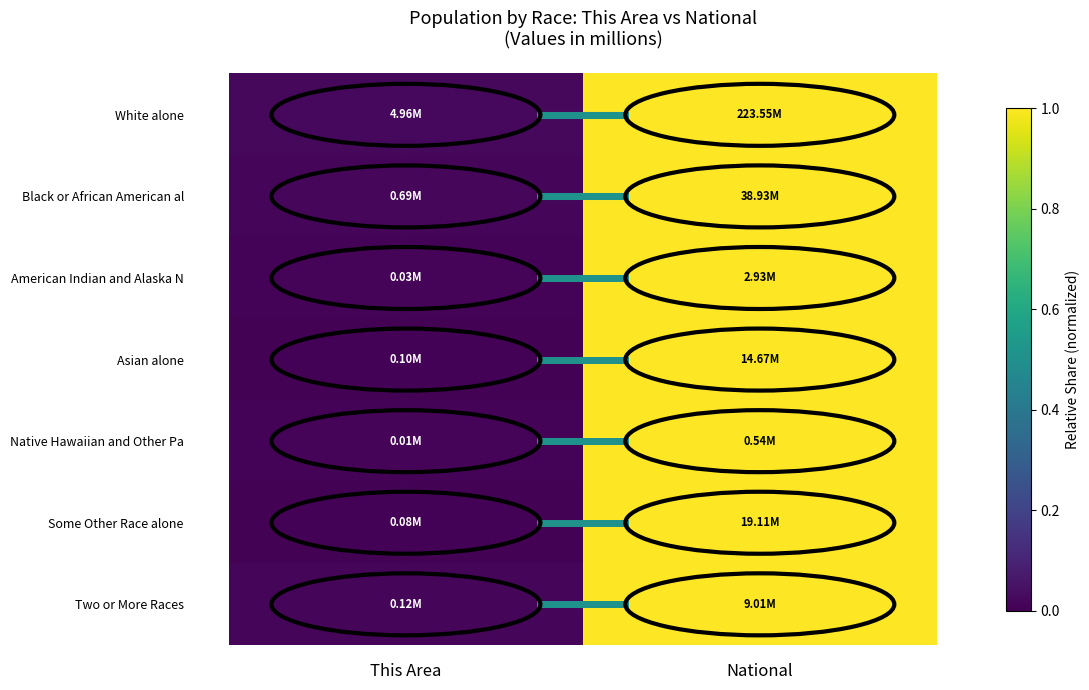

Reading left to right, list all the values displayed in this chart.

White alone: This Area=0.0	National=1.0
Black or African American al: This Area=0.0	National=1.0
American Indian and Alaska N: This Area=0.0	National=1.0
Asian alone: This Area=0.0	National=1.0
Native Hawaiian and Other Pa: This Area=0.0	National=1.0
Some Other Race alone: This Area=0.0	National=1.0
Two or More Races: This Area=0.0	National=1.0